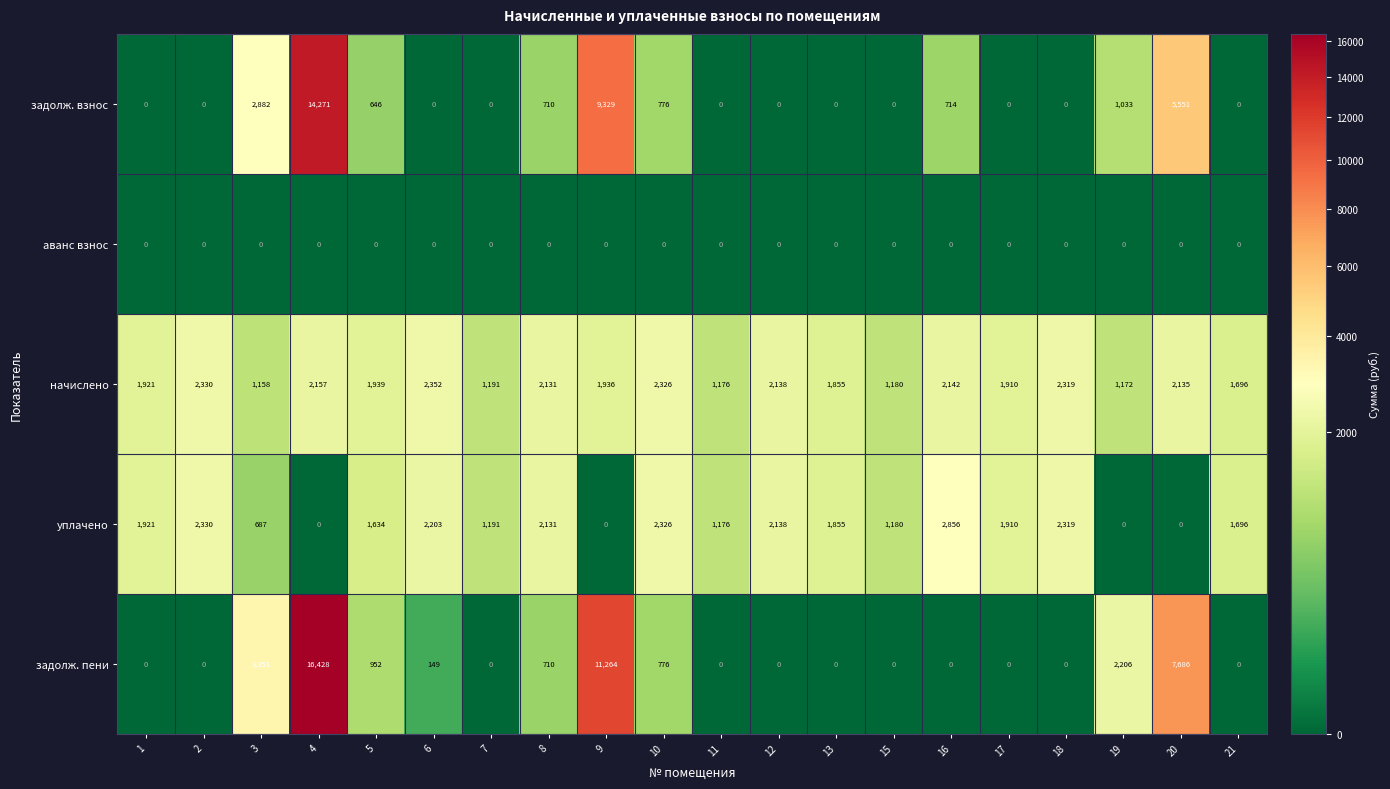

Which series has the widest spread of values?

задолж. пени